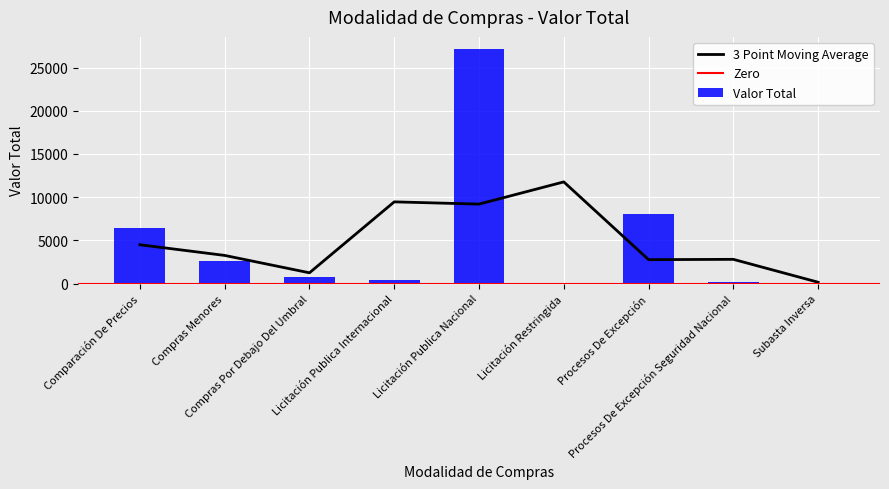

What is the ratio of the value at Compras Menores to the value at Licitación Publica Internacional?

6.6